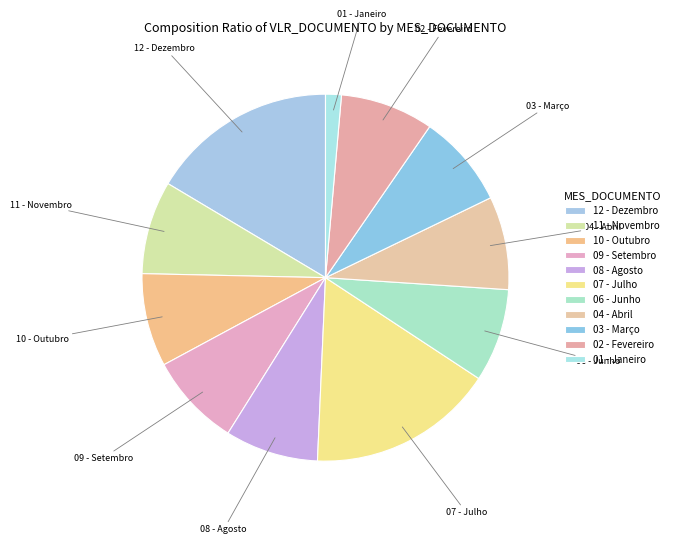

Approximately how many times larger is the value at 03 - Março compared to 12 - Dezembro?

0.5